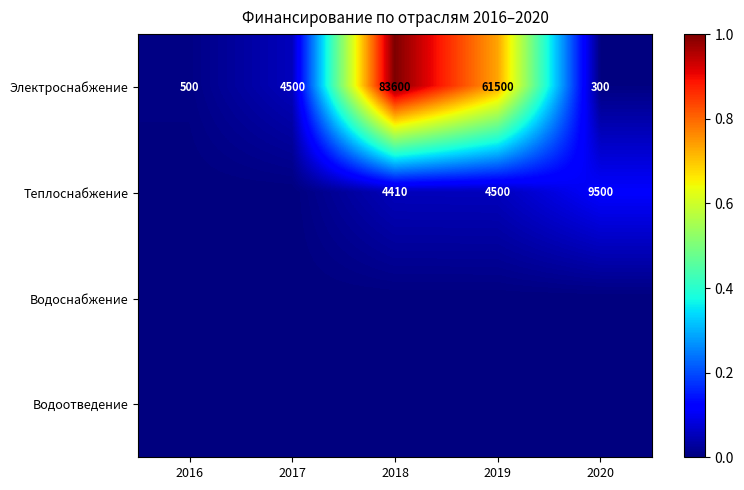

Rank the categories by Электроснабжение value from lowest to highest.

2020, 2016, 2017, 2019, 2018